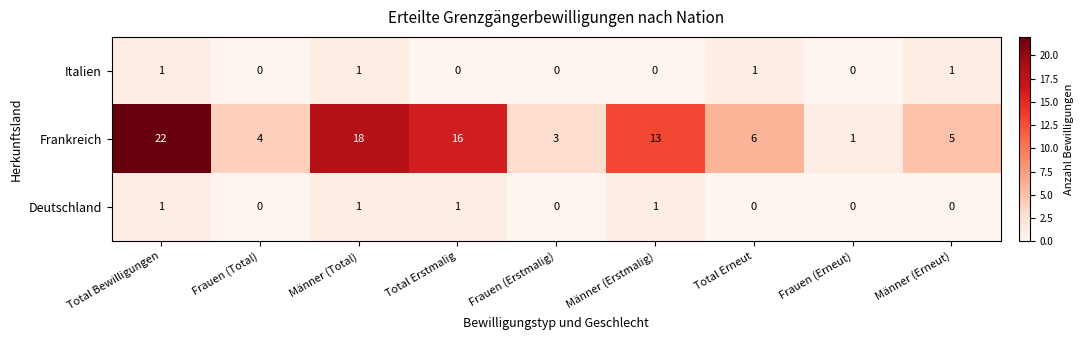

How many positive values does the Deutschland series have?

4